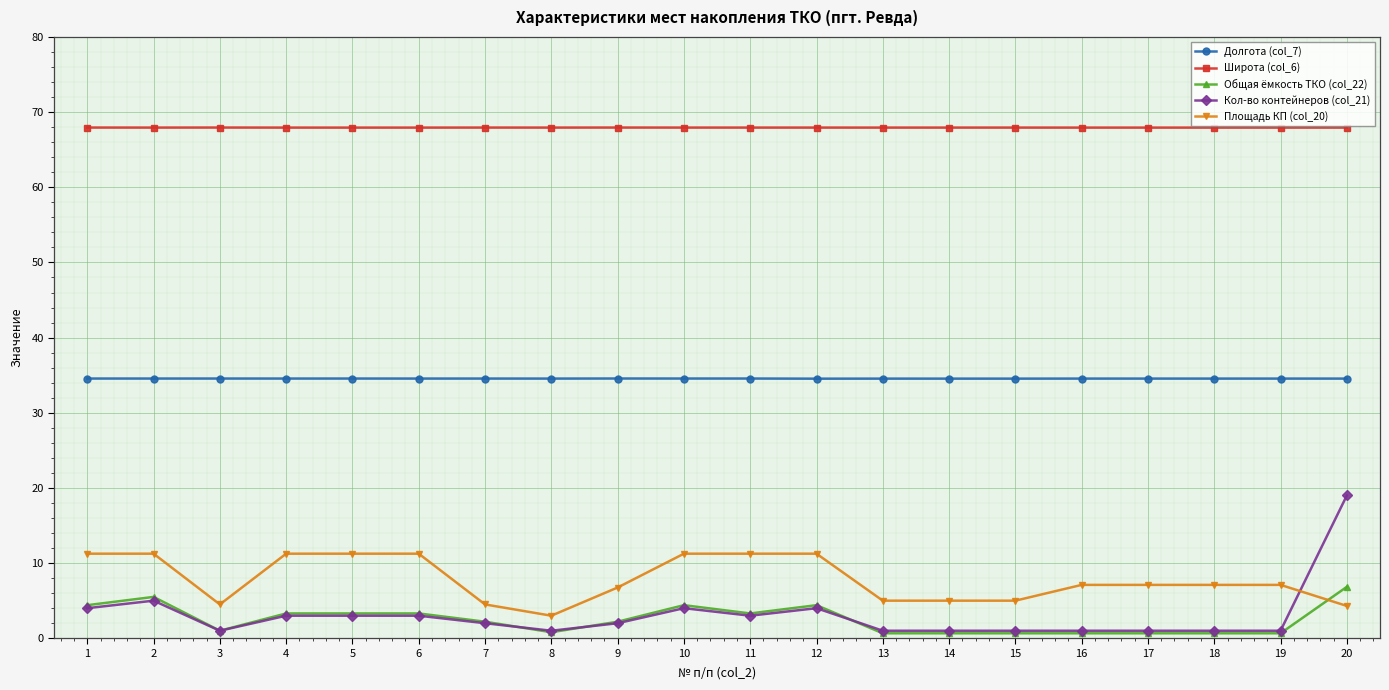

How many data points does each series have?

20